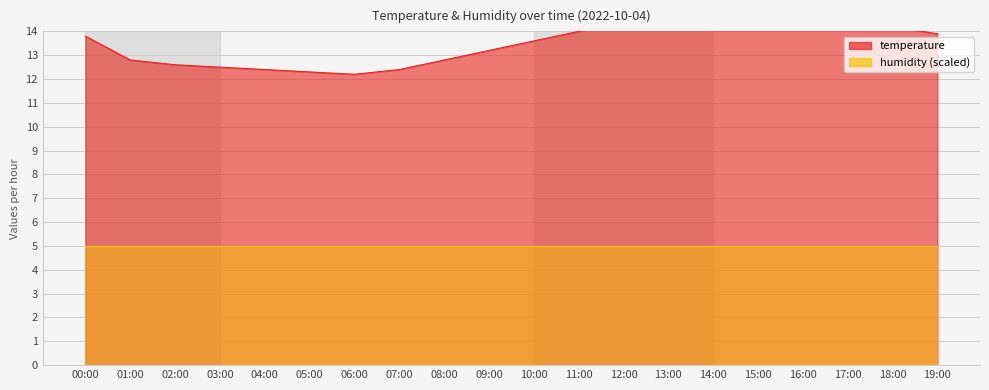

Reading left to right, list all the values displayed in this chart.

13.8	12.8	12.6	12.5	12.4	12.3	12.2	12.4	12.8	13.2	13.6	14.0	14.4	14.6	14.8	14.9	14.7	14.5	14.2	13.9